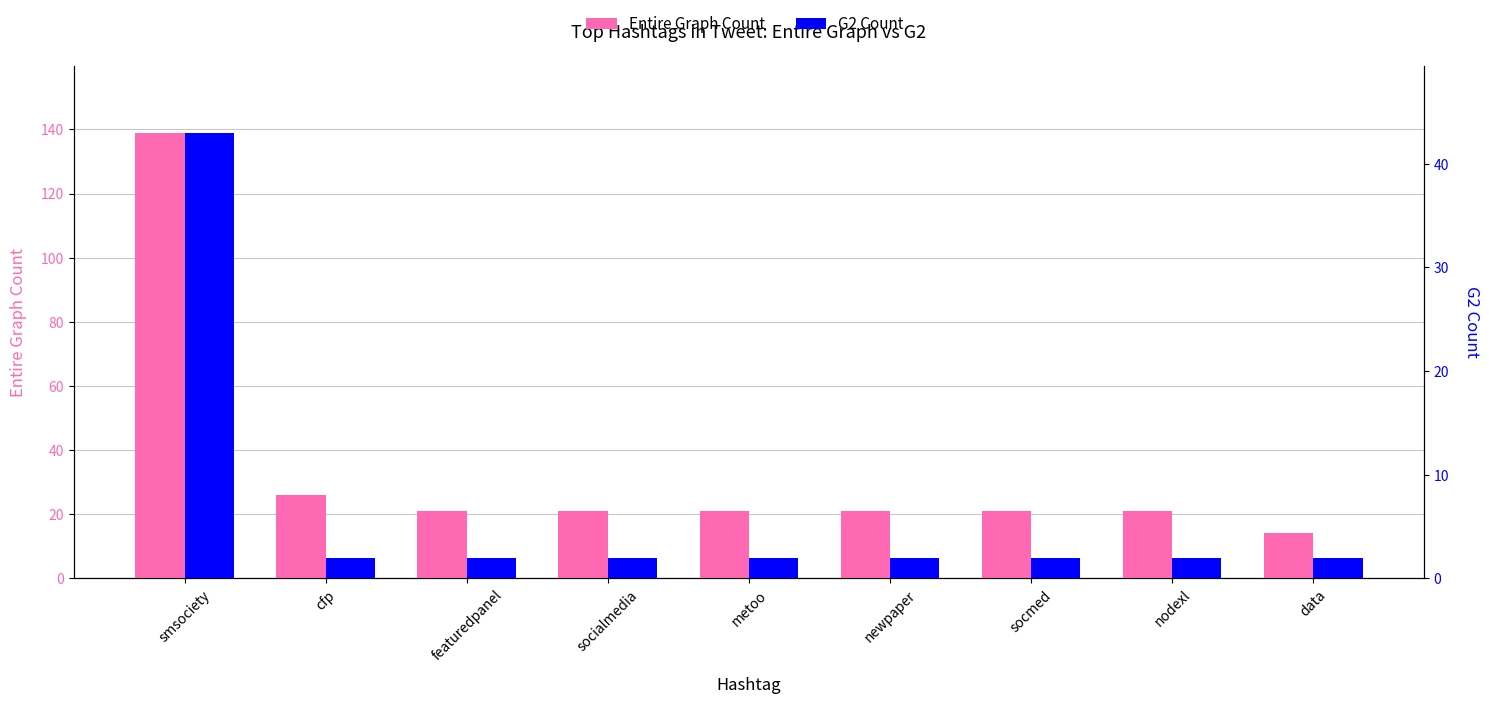

Reading left to right, list all the values displayed in this chart.

Entire Graph Count: smsociety=139	cfp=26	featuredpanel=21	socialmedia=21	metoo=21	newpaper=21	socmed=21	nodexl=21	data=14
G2 Count: smsociety=43	cfp=2	featuredpanel=2	socialmedia=2	metoo=2	newpaper=2	socmed=2	nodexl=2	data=2